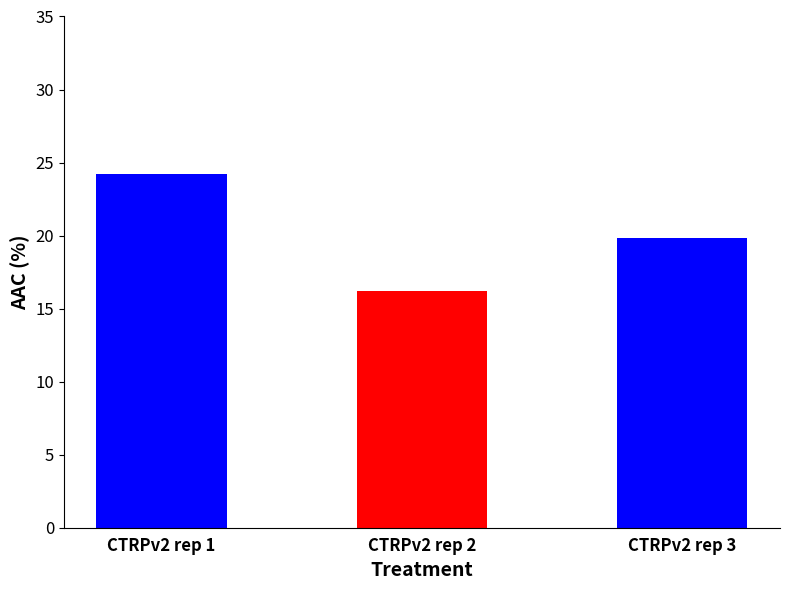

List the labels in order of value, smallest first.

CTRPv2 rep 2, CTRPv2 rep 3, CTRPv2 rep 1